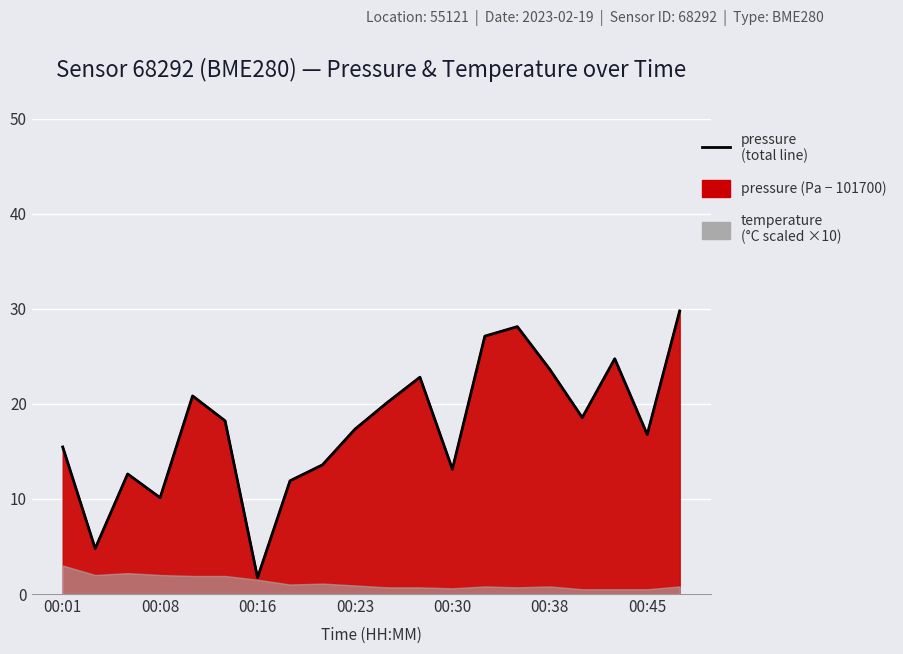

What is the difference between the second highest and minimum values?

26.4